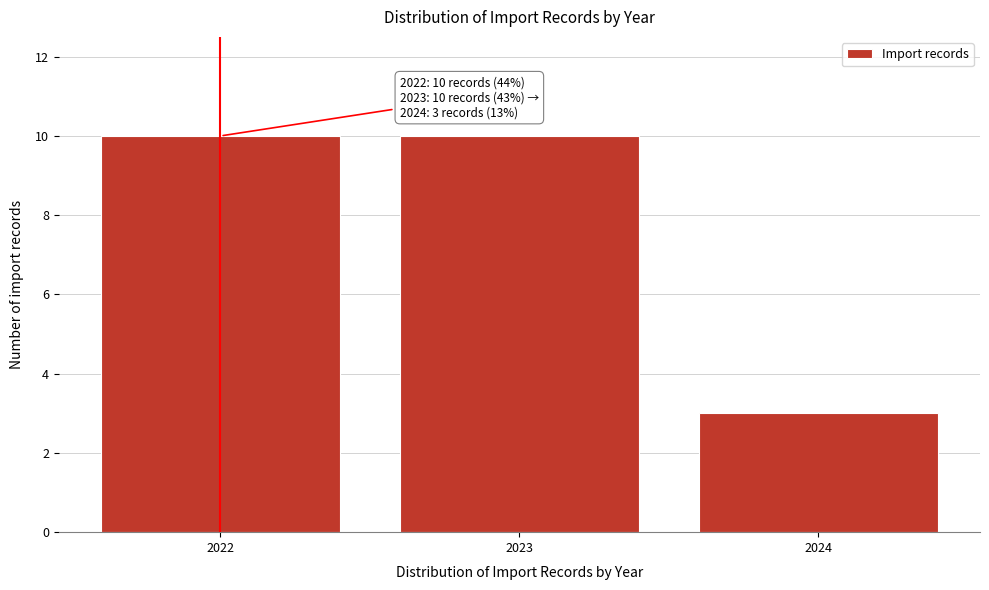

Reading left to right, what are all the values shown in this chart?

10	10	3